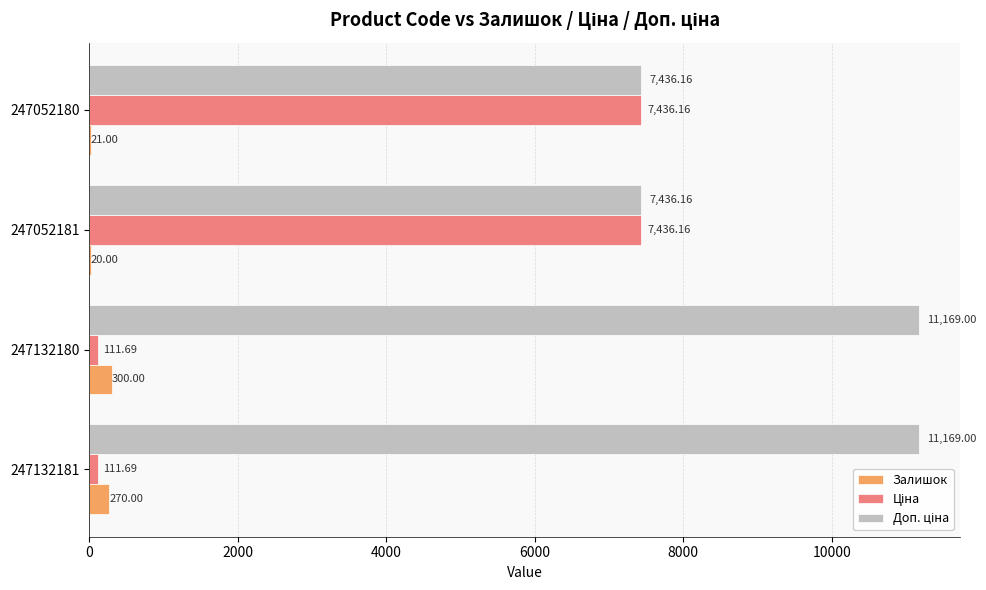

Which series changed the most between 247132181 and 247132180?

Залишок